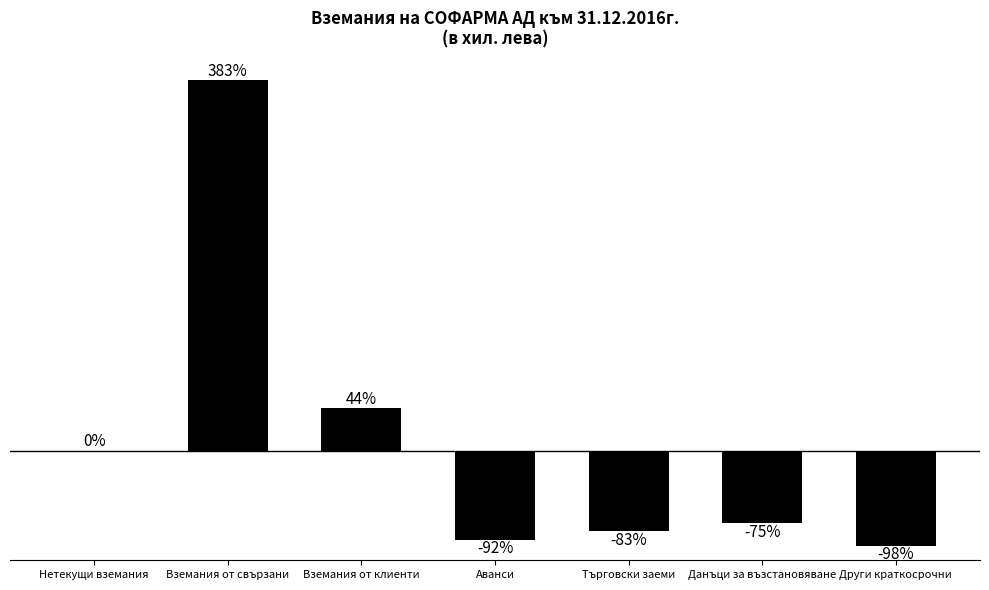

Between Вземания от свързани and Данъци за възстановяване, which is larger?

Вземания от свързани